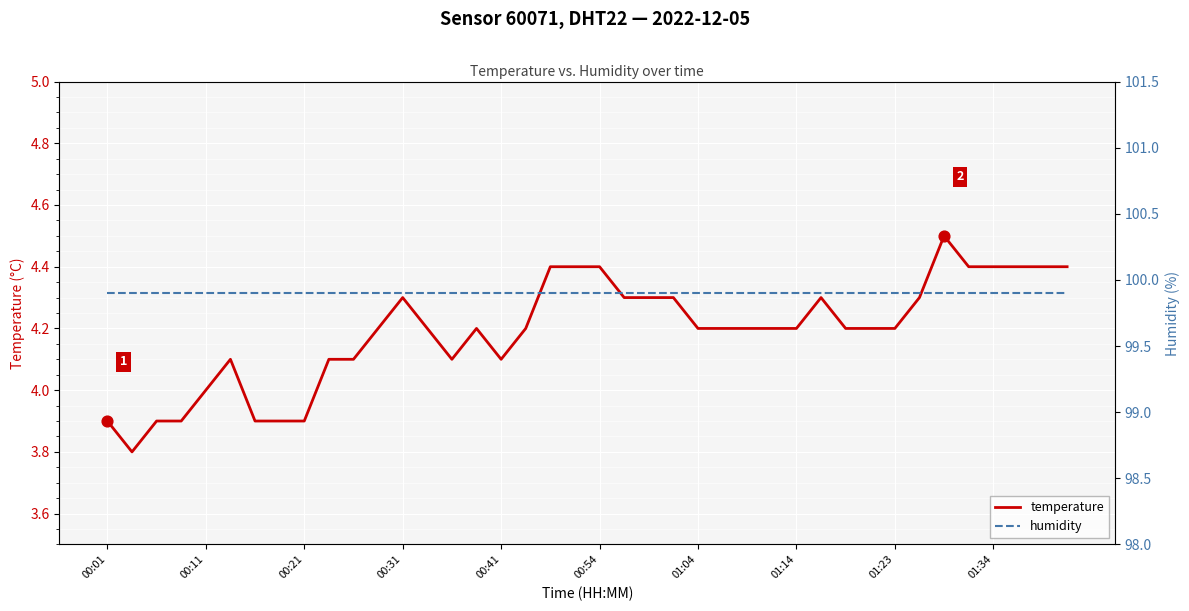

Which series has the largest total across all categories?

humidity